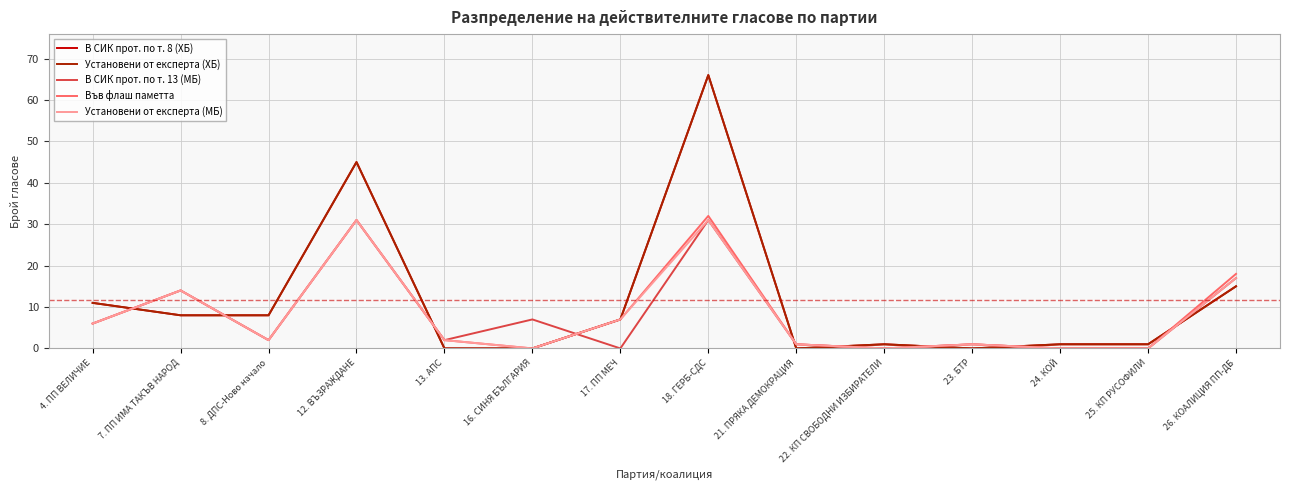

Between 26. КОАЛИЦИЯ ПП-ДБ and 23. БТР, which is larger?

26. КОАЛИЦИЯ ПП-ДБ